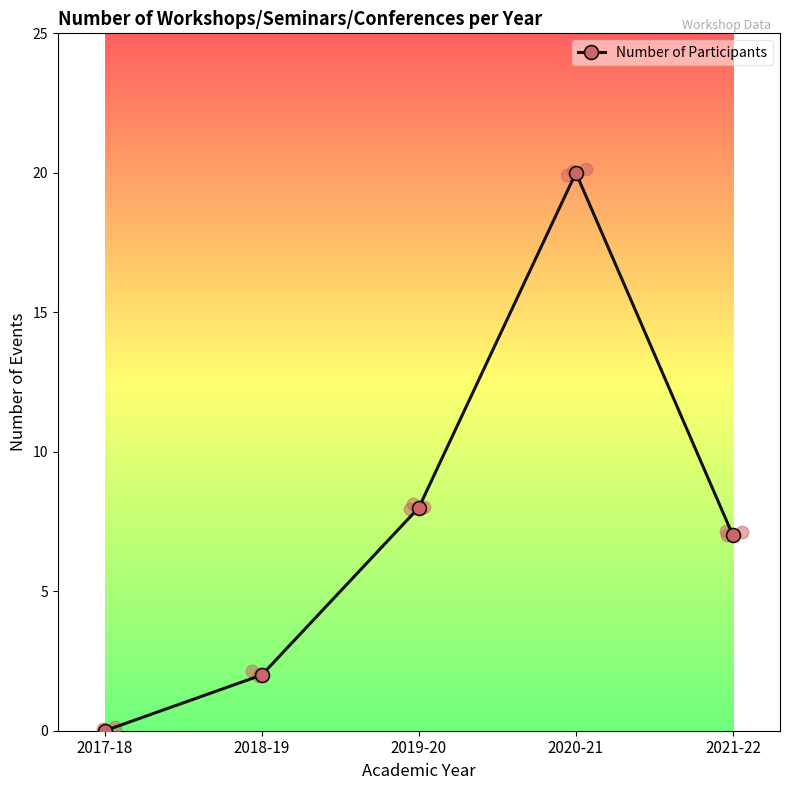

At which label is the value closest to 10?

2019-20